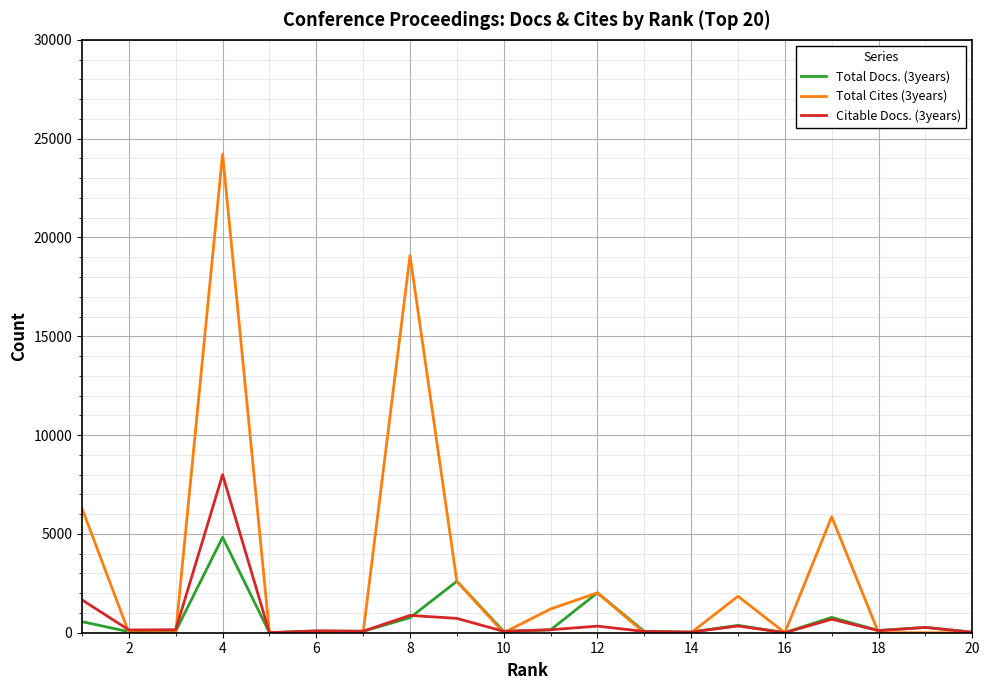

Which series has the widest spread of values?

Total Cites (3years)